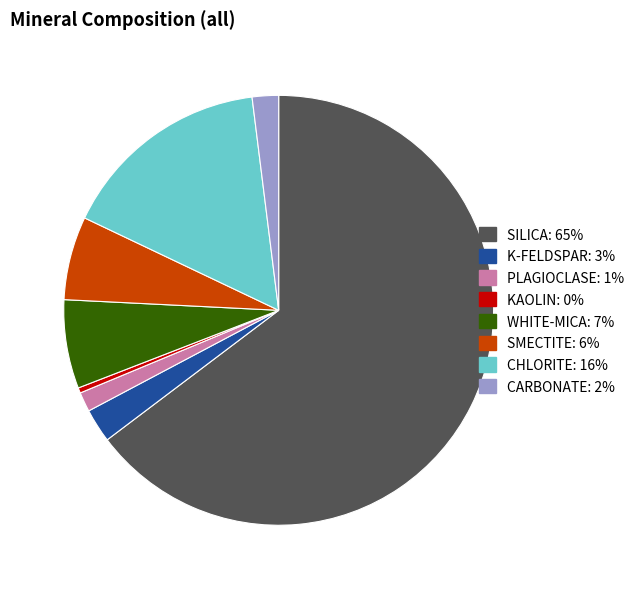

Does any single category account for the majority?

Yes